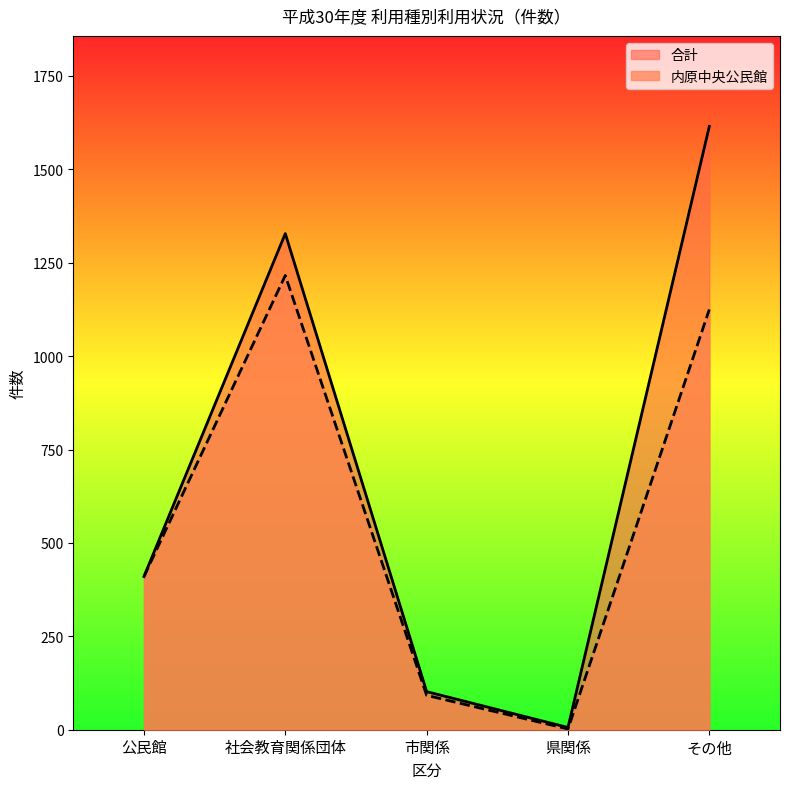

How many interior local peaks does the 内原中央公民館 series have?

1